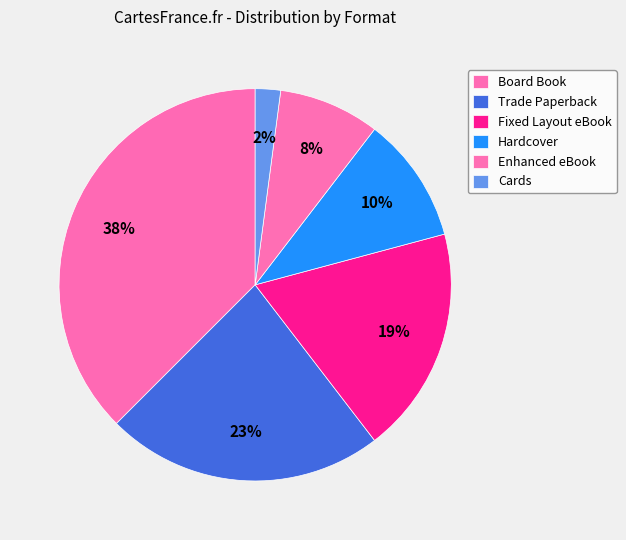

What percentage is the Trade Paperback slice, to the nearest percent?

23%